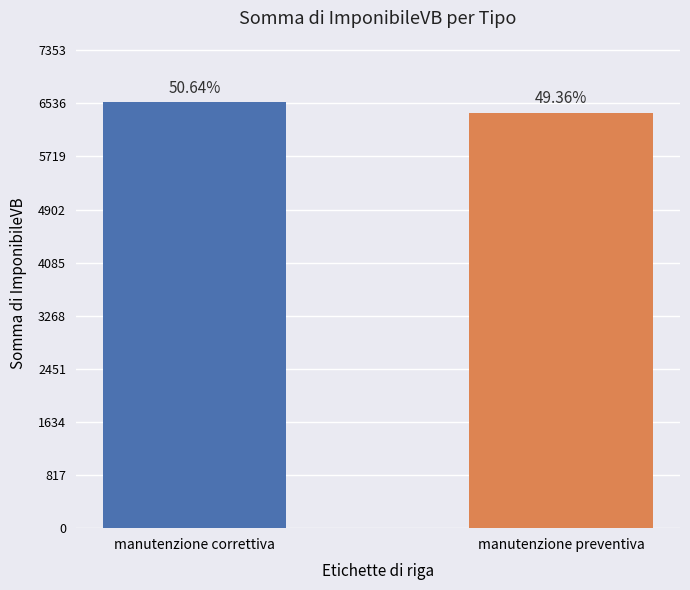

What is the sum of all values?

12955